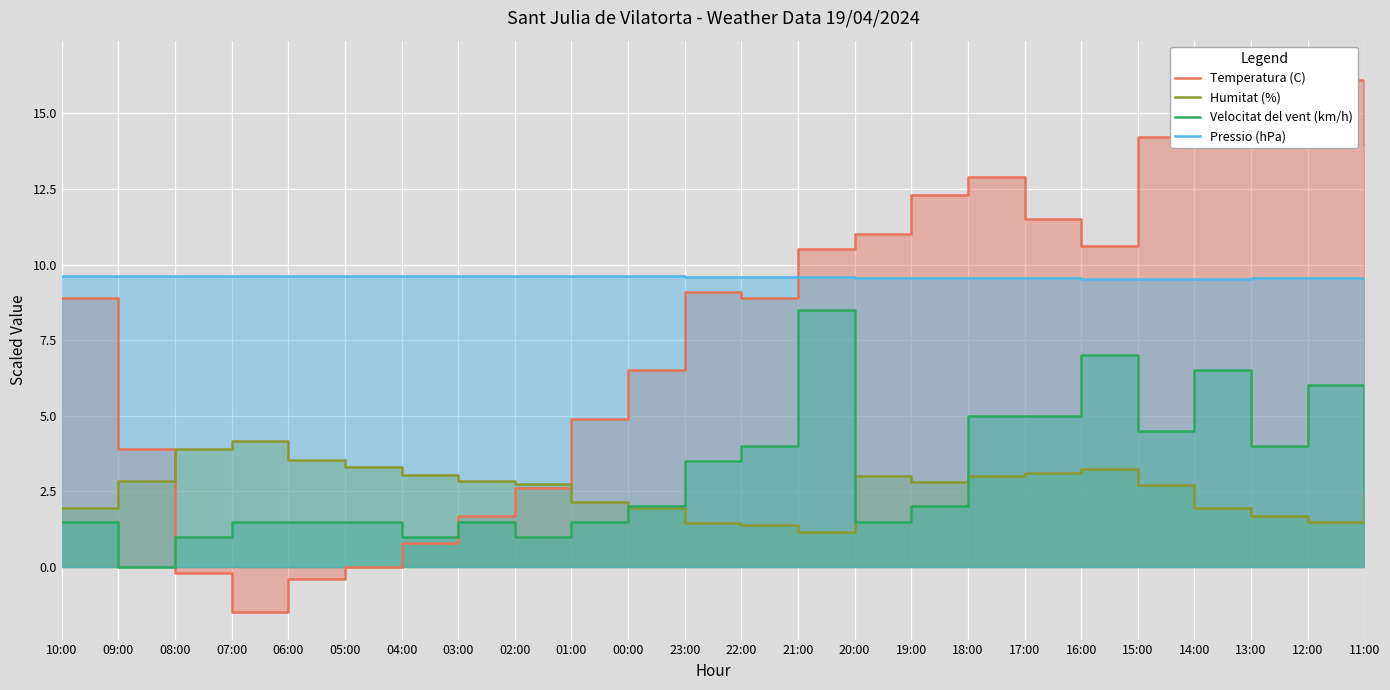

List the series in order of their peak value, lowest first.

Humitat (%), Velocitat del vent (km/h), Pressio (hPa), Temperatura (C)